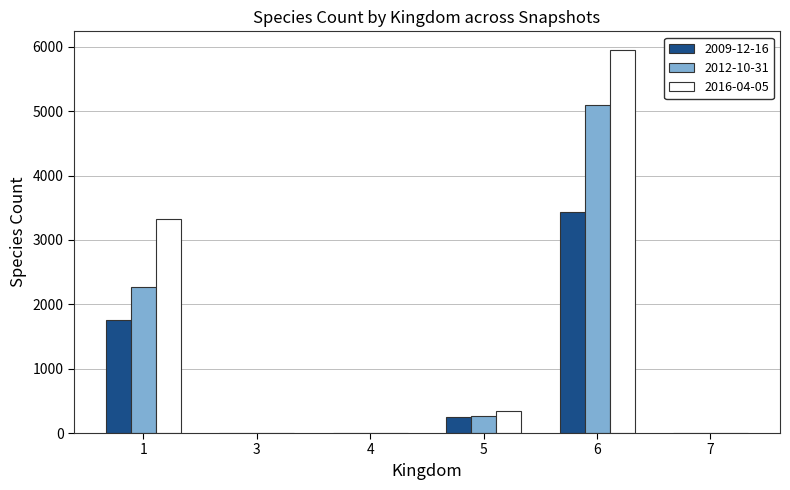

Is the value of 2009-12-16 at 1 greater than the value of 2012-10-31 at 7?

Yes